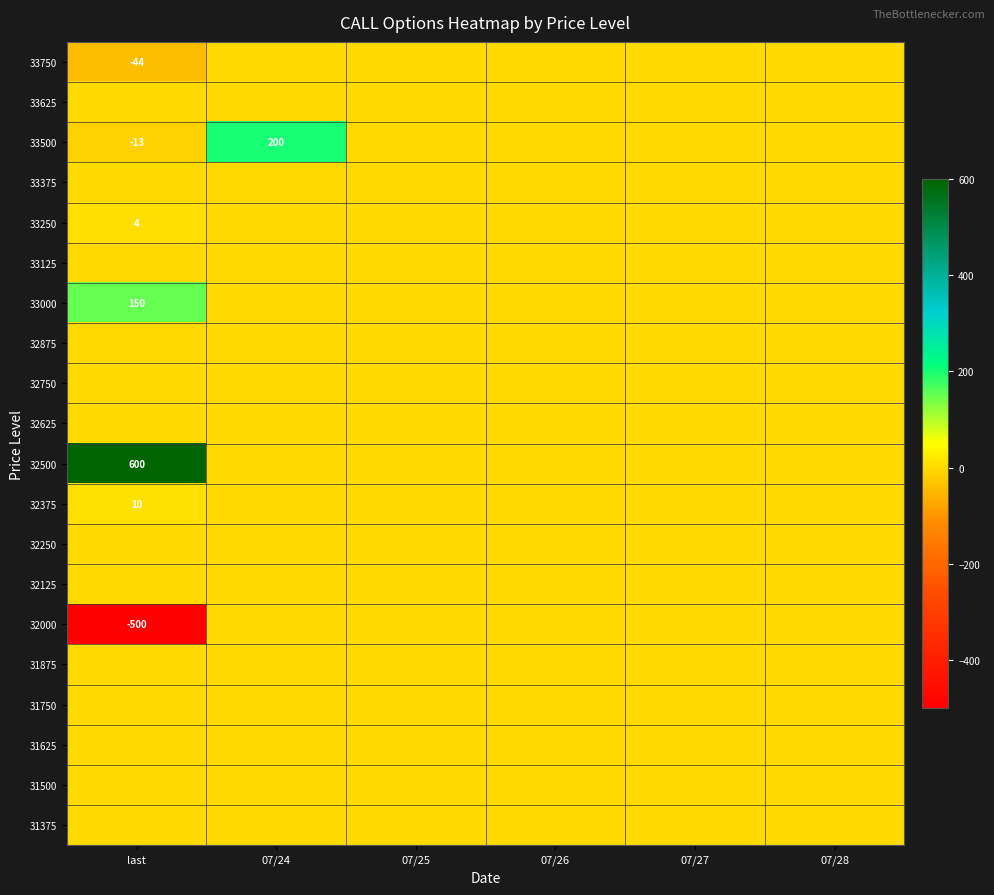

At which category is the sum across all series the highest?

last